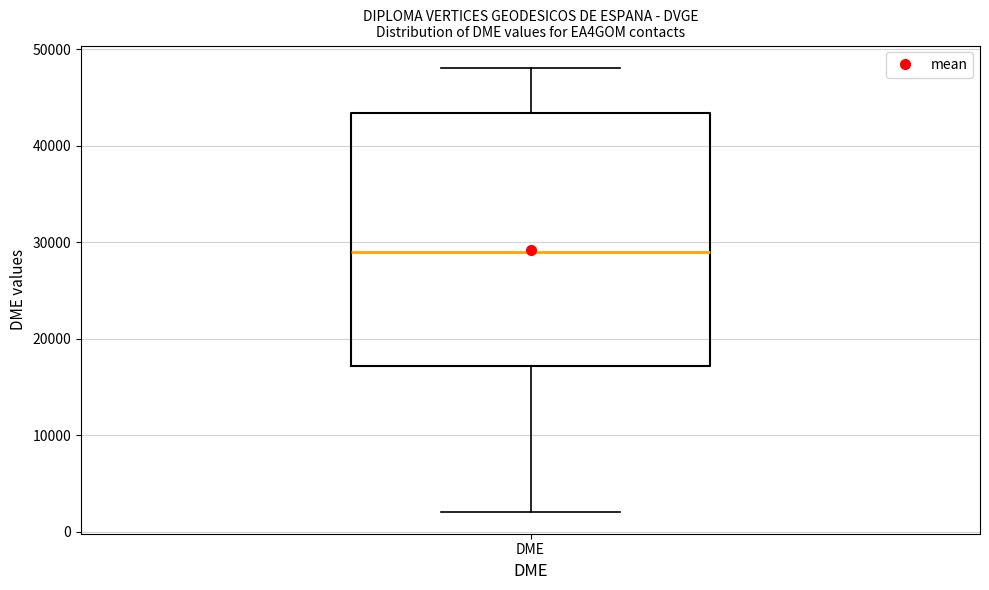

Read this box plot against the y-axis: the position of the median line, the range covered by the box, and the ends of both whiskers. The values are not printed on the chart, so give them approximately, as read against the axis.

median 29000, box 17000 to 43000, whiskers 2000 to 48000